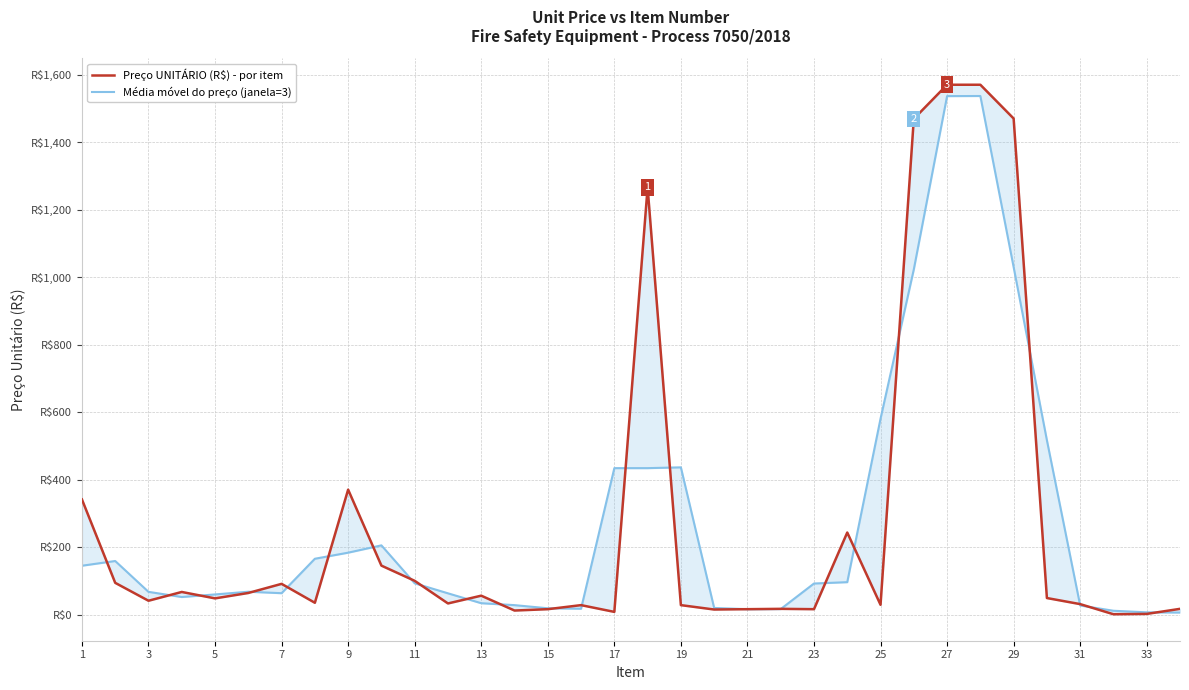

What is the total value across all series at 3?

254.7